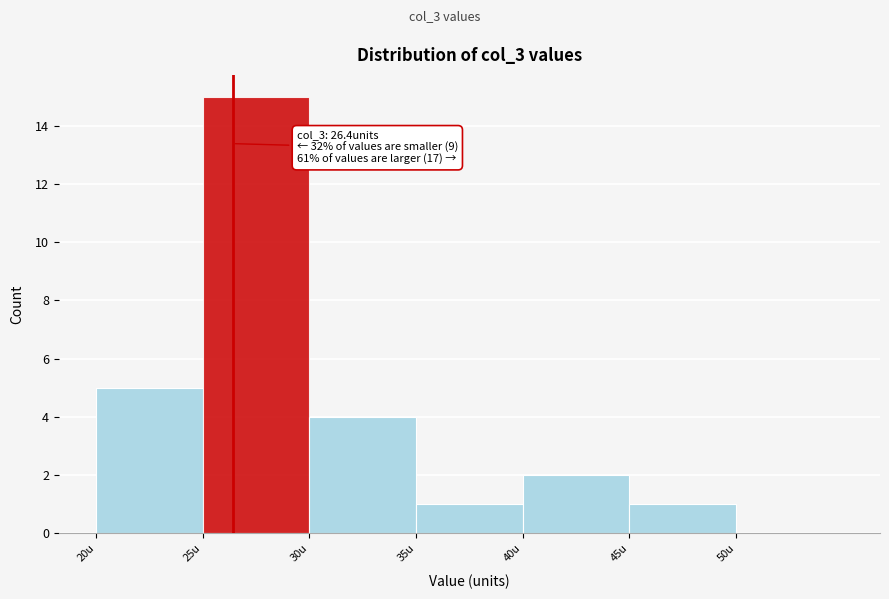

Over which range of the x-axis is the bar tallest?

25 to 30